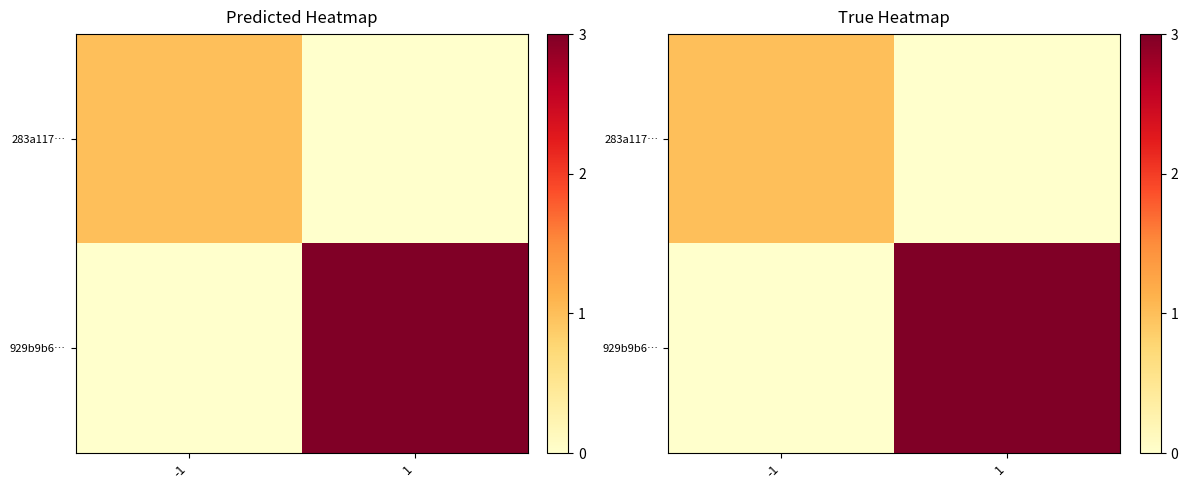

The 283a117… series shows 0 at -1. True or false?

False